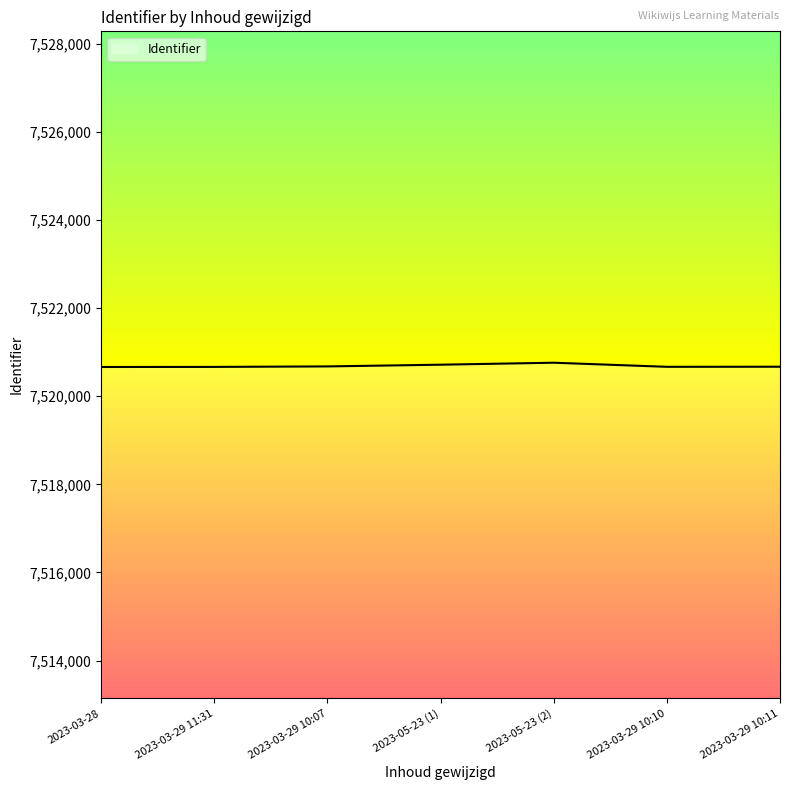

What is the minimum value shown in the chart?

7520663